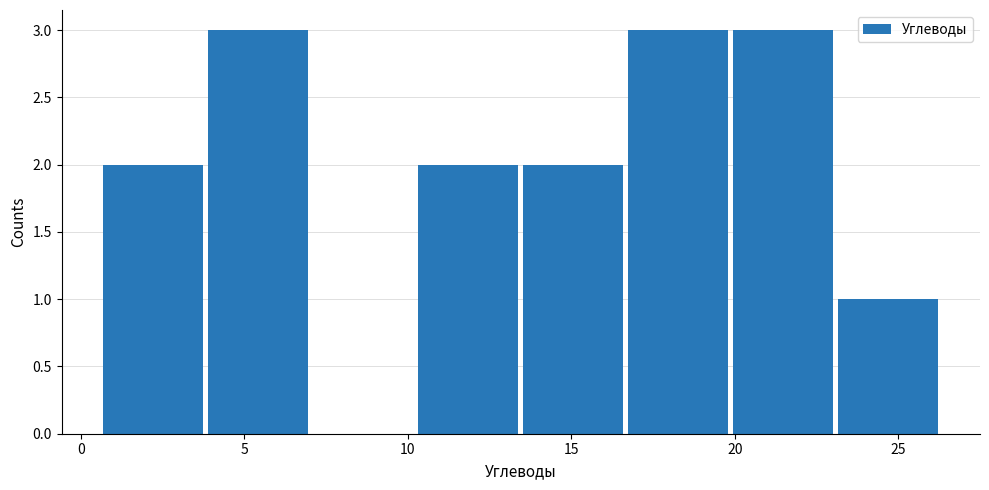

Reading left to right, list every bar in this chart as the range it spans on the x-axis followed by its height. Neither the bar edges nor the heights are printed on the chart, so give them approximately, as read against the axes.

0.5 to 4.0: 2
4.0 to 7.0: 3
7.0 to 10.0: 0
10.0 to 13.5: 2
13.5 to 16.5: 2
16.5 to 20.0: 3
20.0 to 23.0: 3
23.0 to 26.5: 1